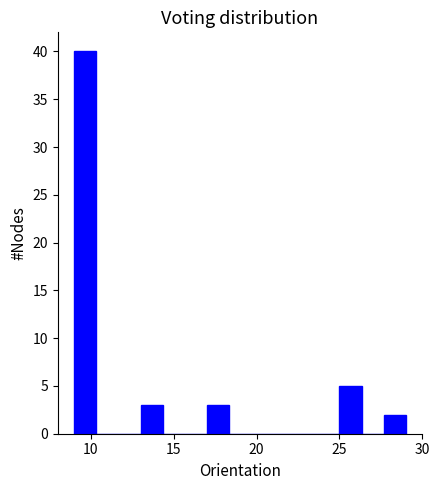

Read against the x-axis, roughly where is the centre of the tallest bar?

9.5